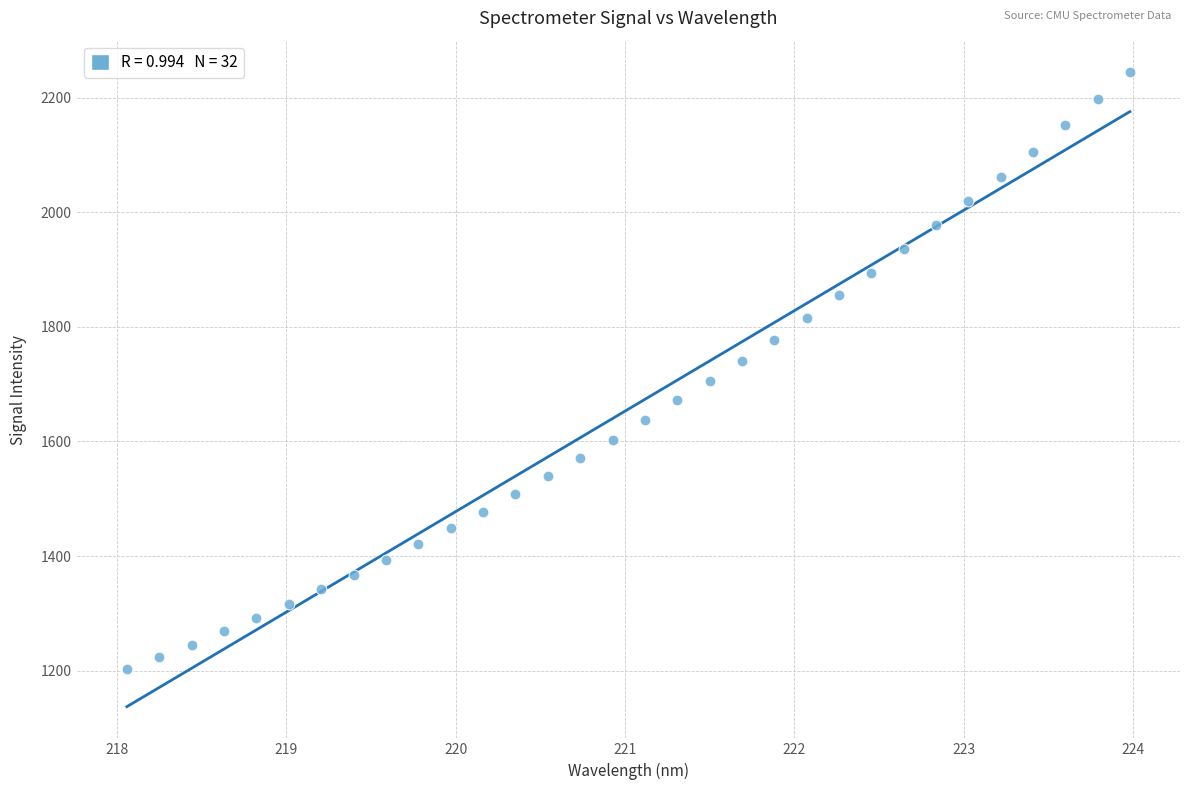

What is the range of X values (max minus min)?

5.9